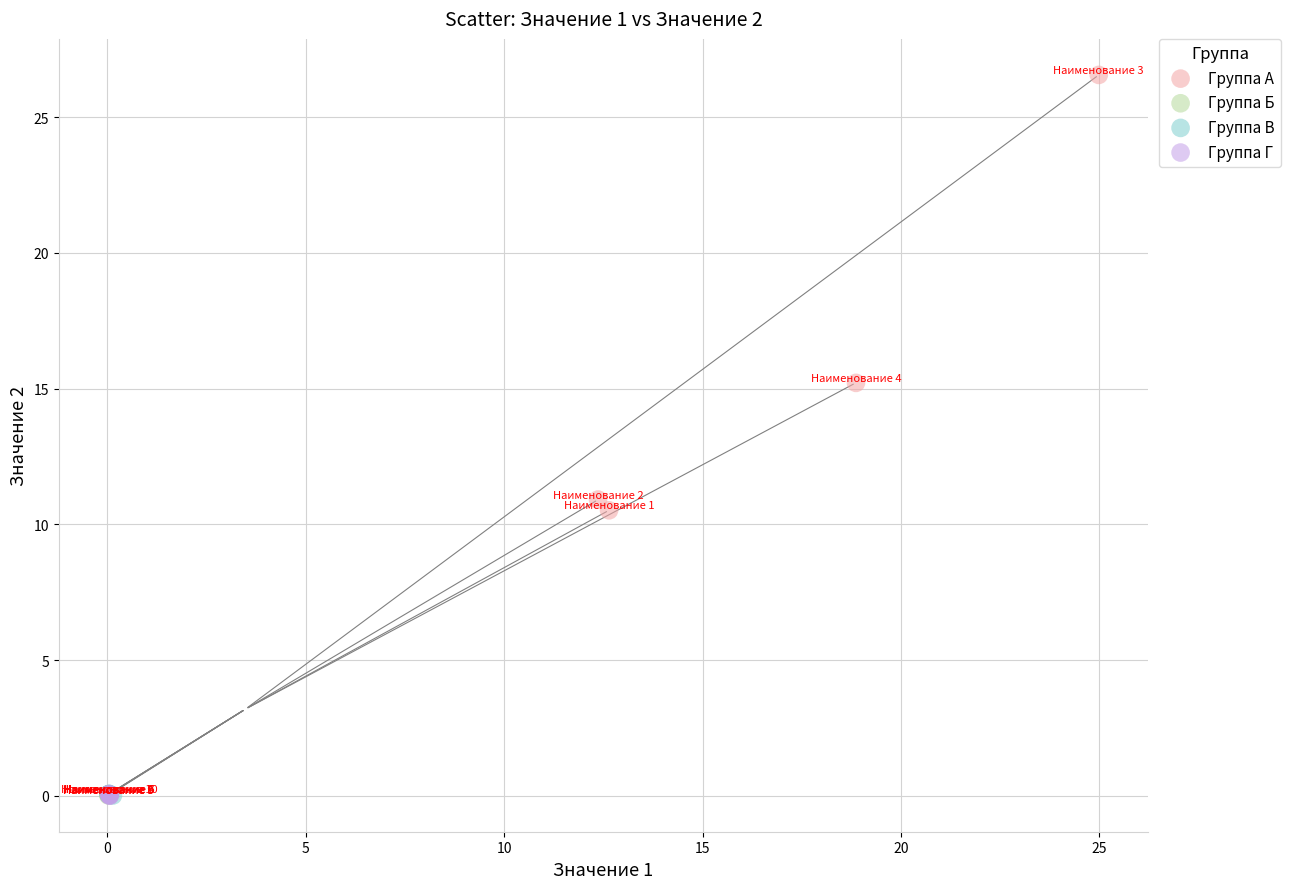

Which series has the largest Y range (max minus min)?

Группа А